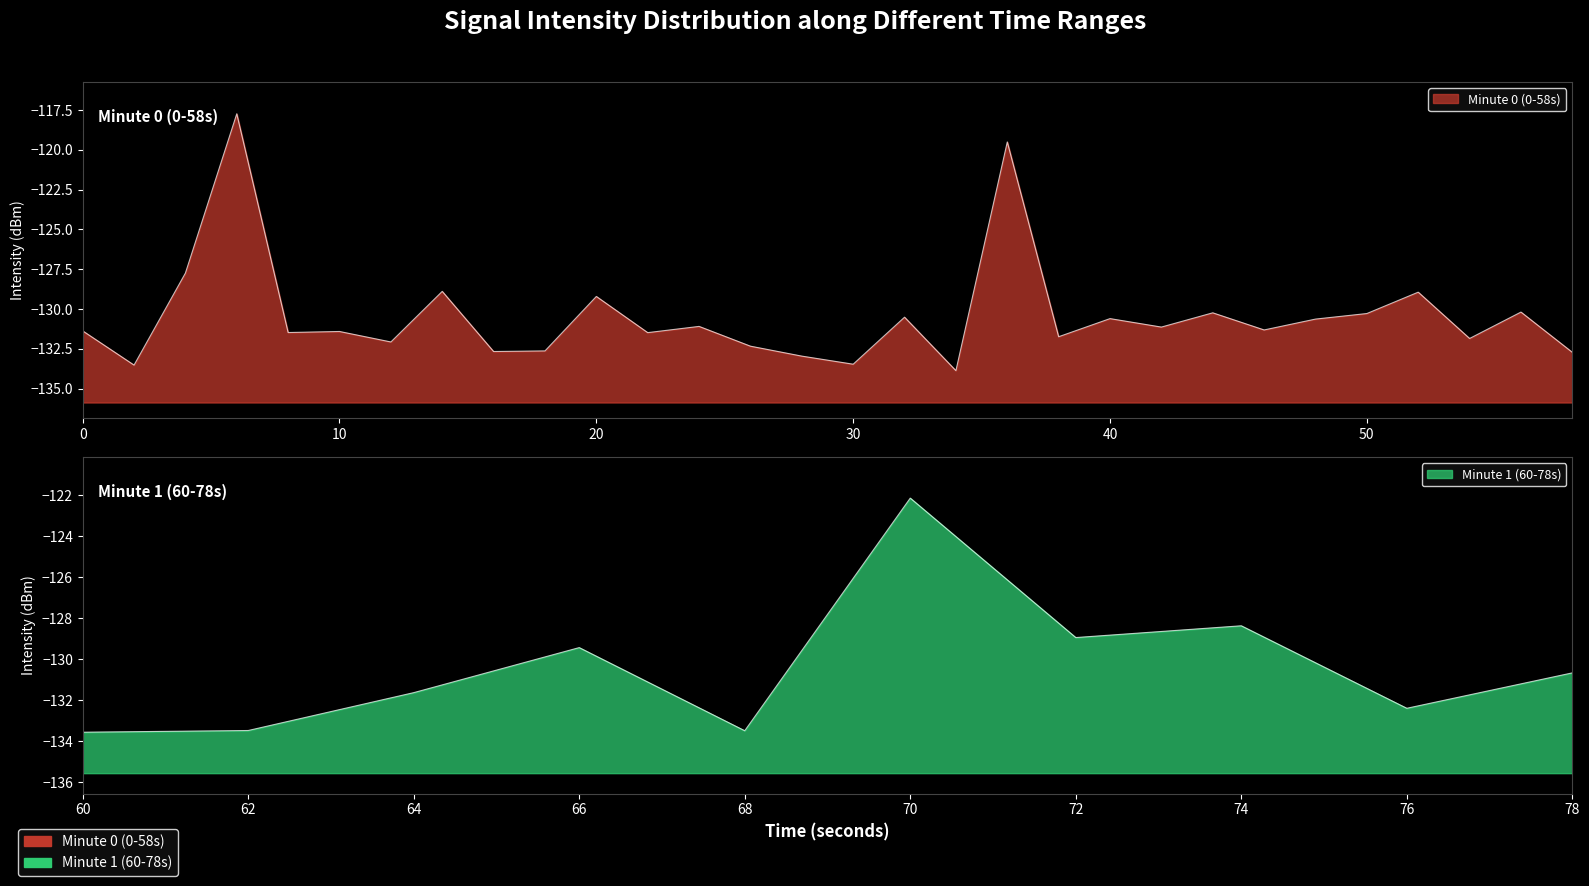

What is the change in value from 9 to 13?

+0.3